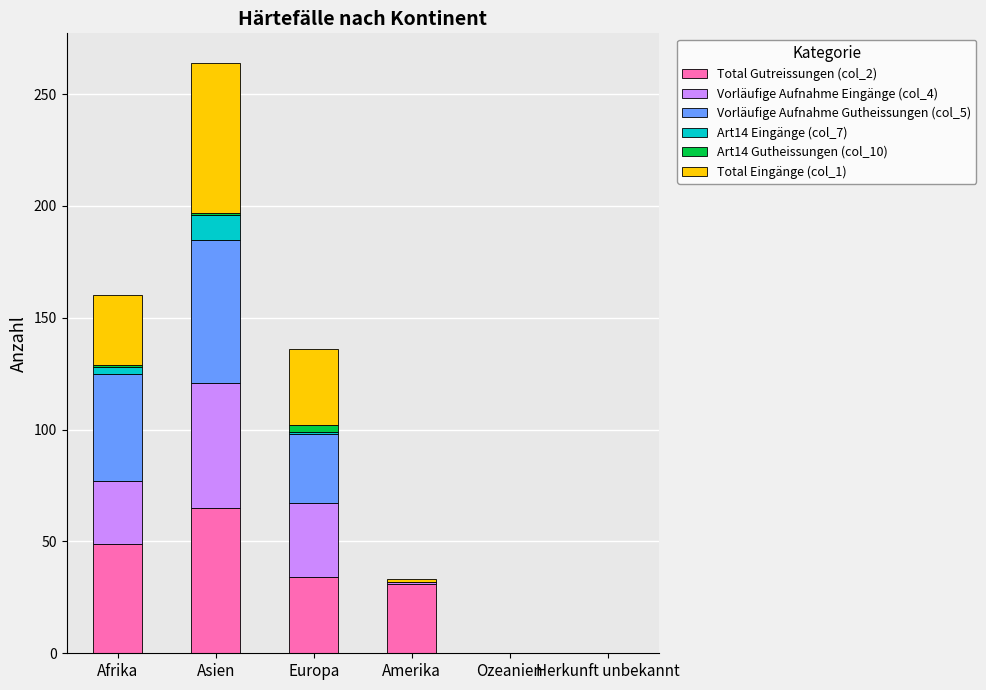

What is the difference between the Total Gutreissungen (col_2) values at Amerika and Herkunft unbekannt?

31